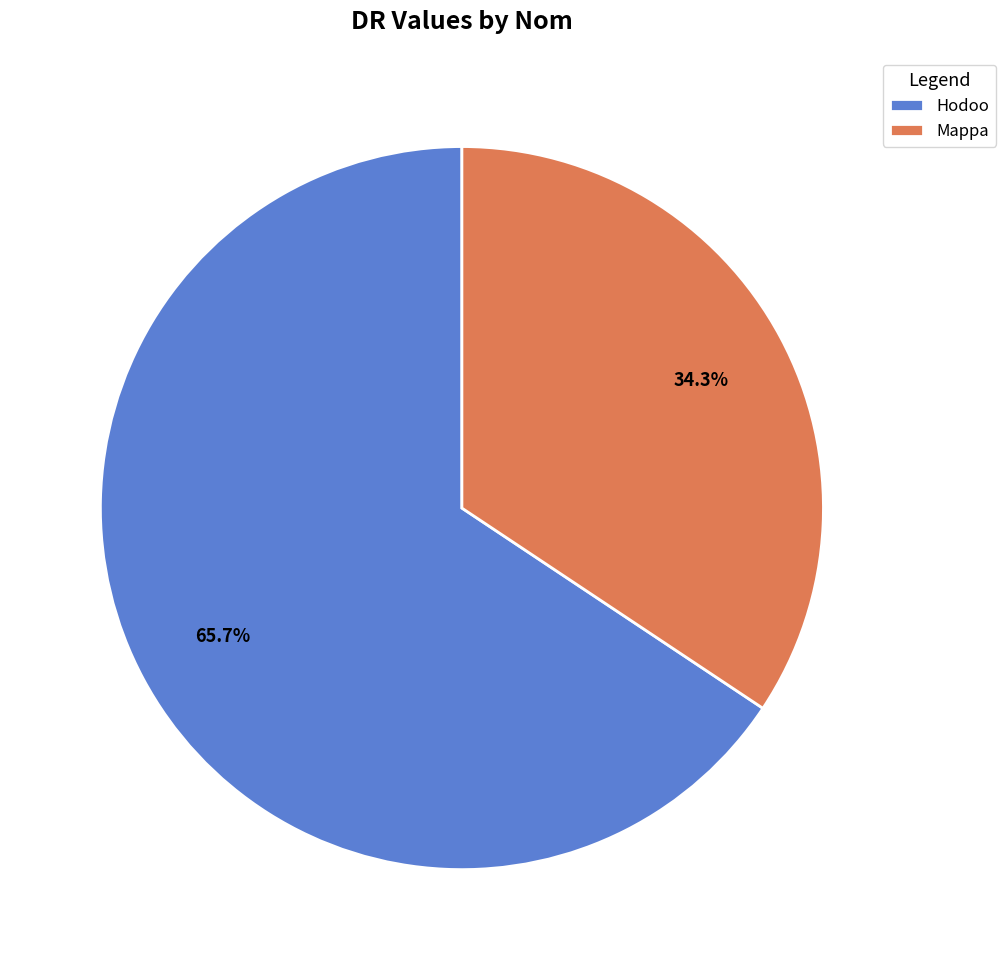

Rank the categories by value from highest to lowest.

Hodoo, Mappa